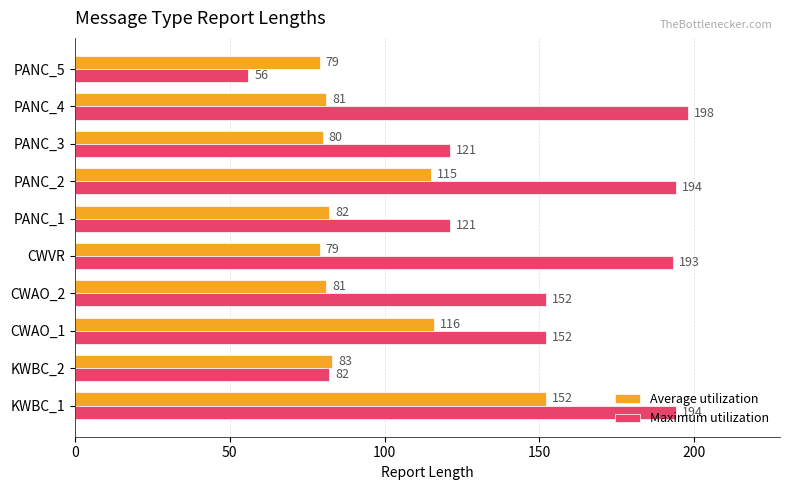

Which category has the lowest value across all series?

PANC_5